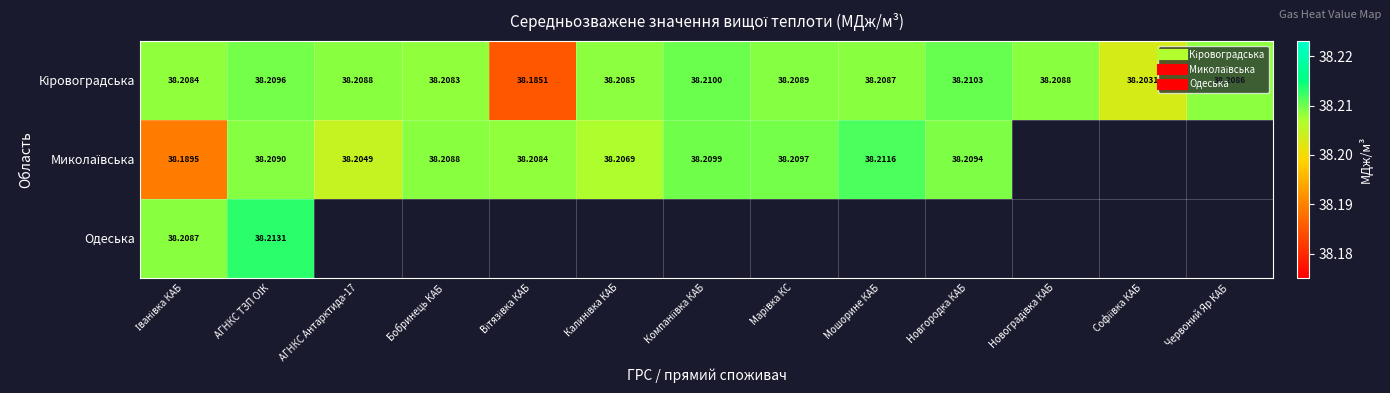

What is the maximum value shown in the chart?

38.2